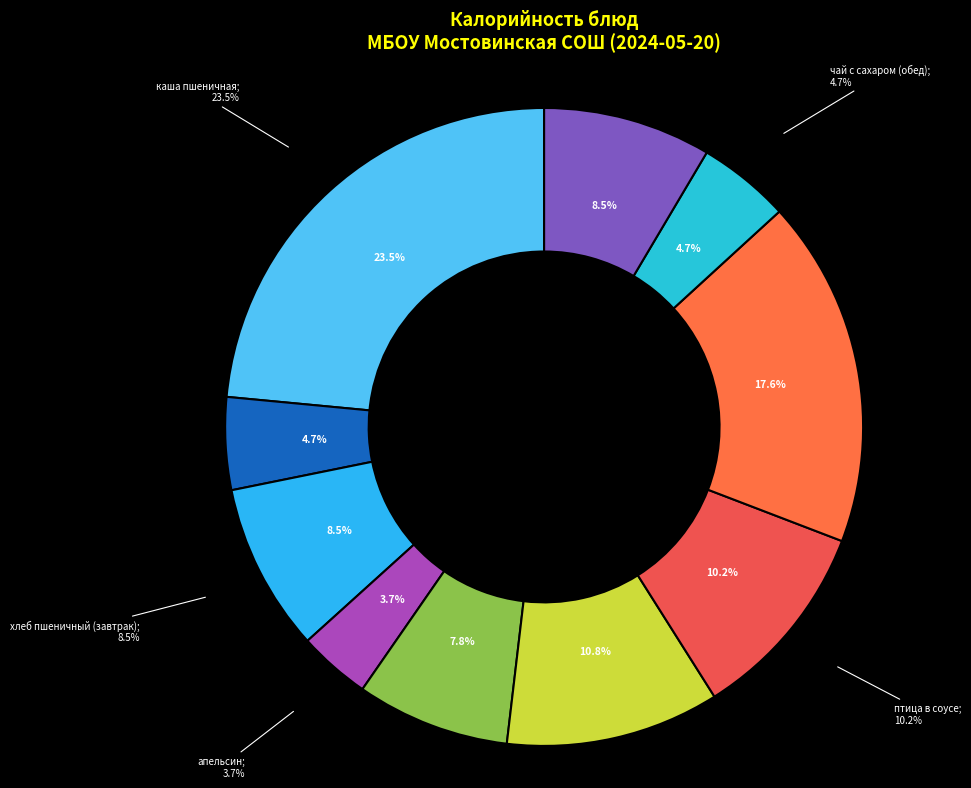

To the nearest percent, what portion does салат из свелы с черносливом represent?

8%